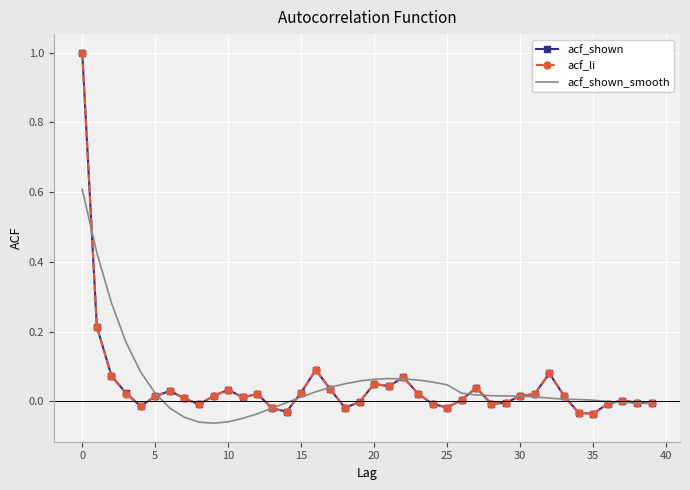

In acf_li, how many points are higher than both neighbors (excluding endpoints)?

9